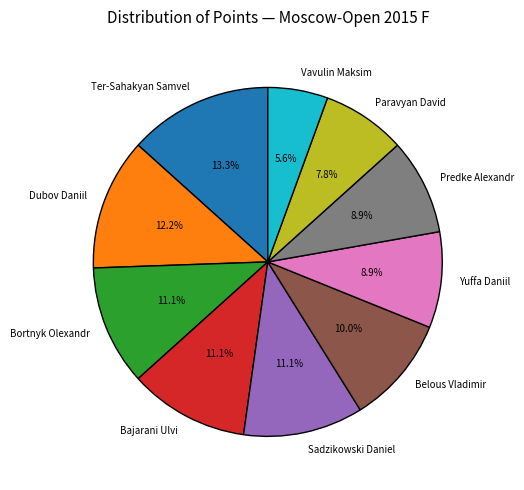

Is it true that Dubov Daniil is 12% of the pie?

True